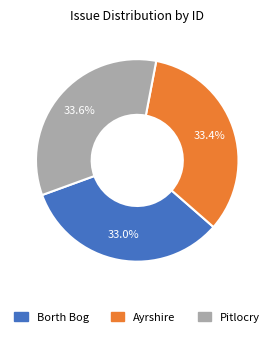

How many segments does this pie chart have?

3